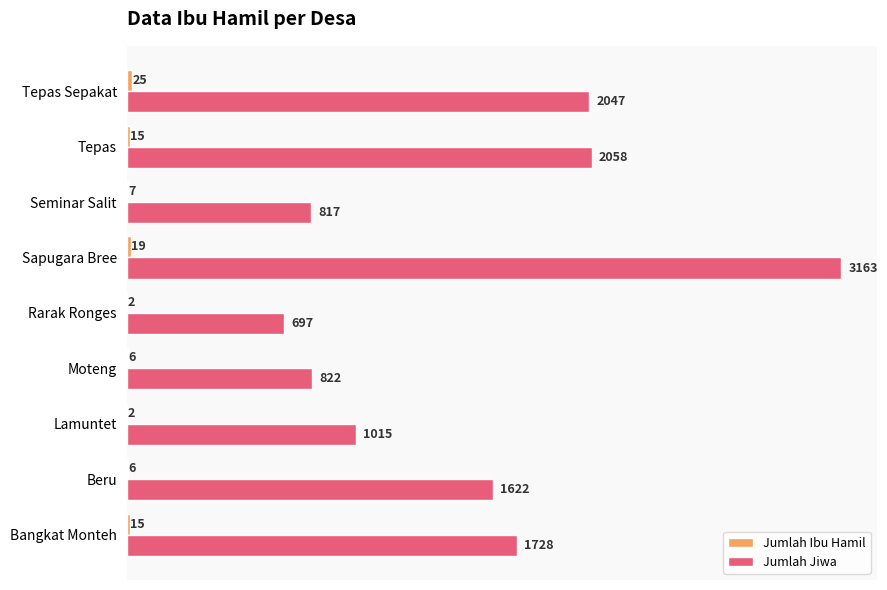

Is it true that Jumlah Jiwa equals 392 at Lamuntet?

False